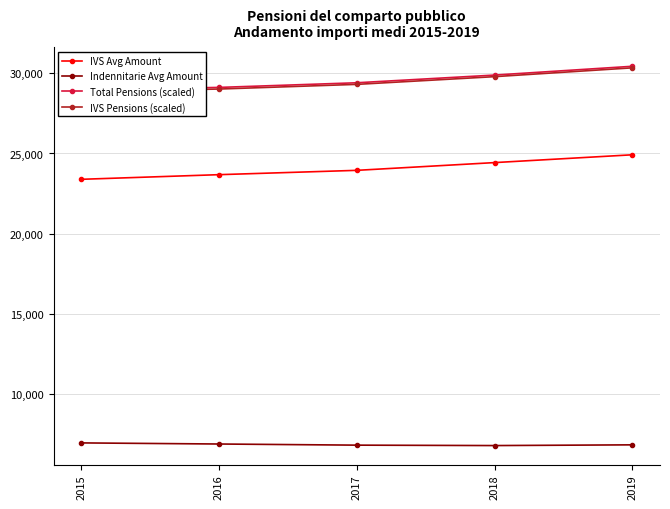

What is the value of the IVS Avg Amount point at the 2nd from the left?

23678